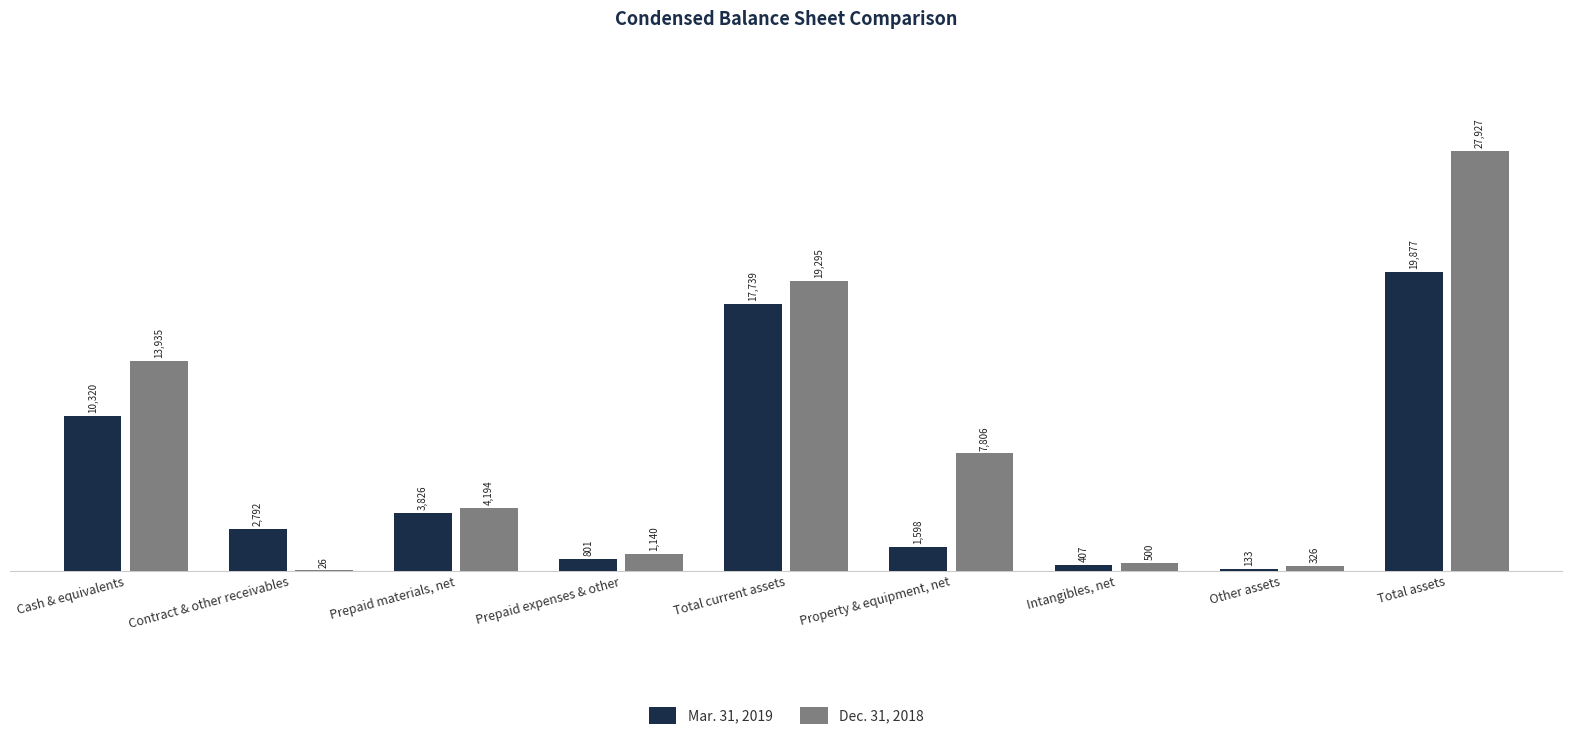

Which series has the largest total across all categories?

Dec. 31, 2018